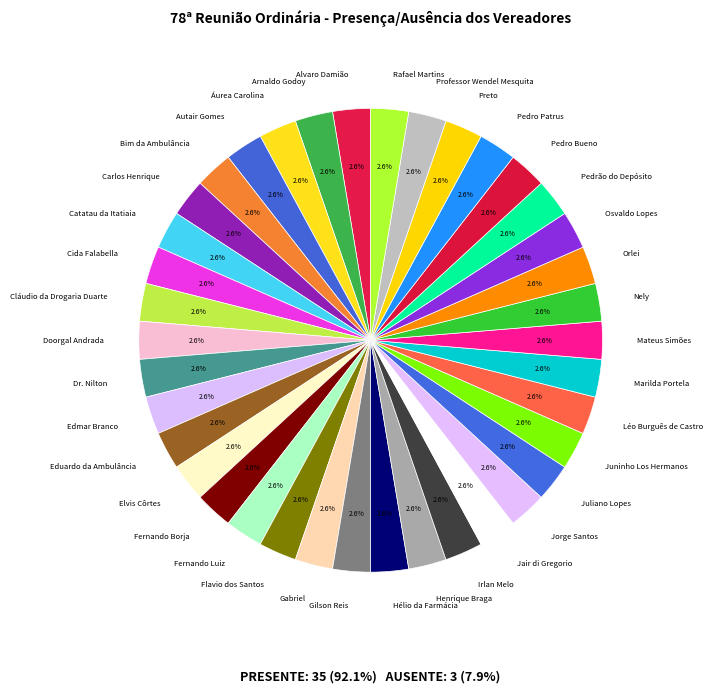

How many slices are in this pie chart?

38